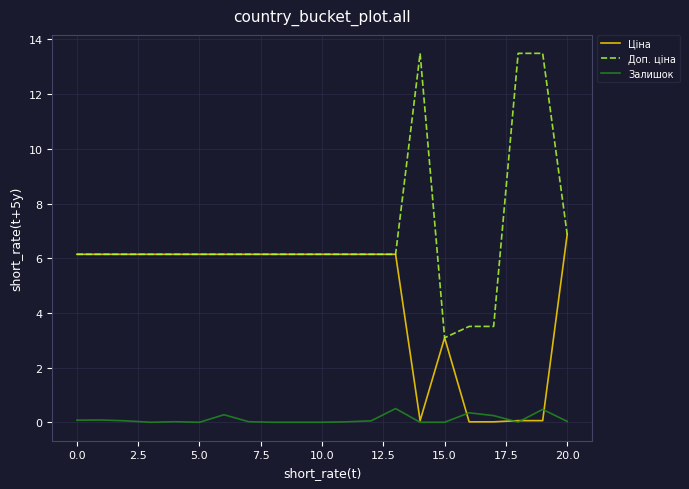

True or false: Залишок and Доп. ціна cross at least once.

False